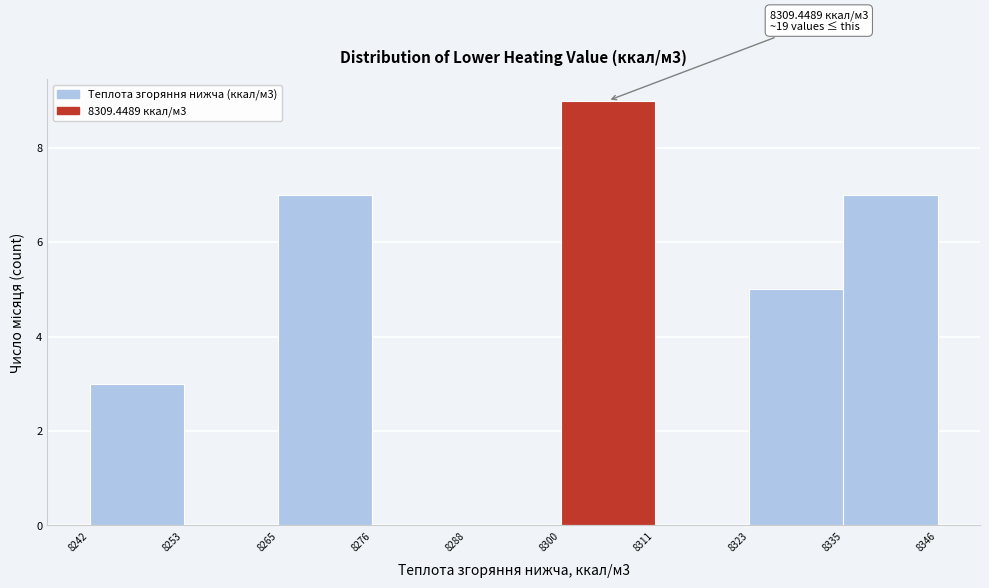

Which range on the x-axis has the tallest bar?

8300 to 8311